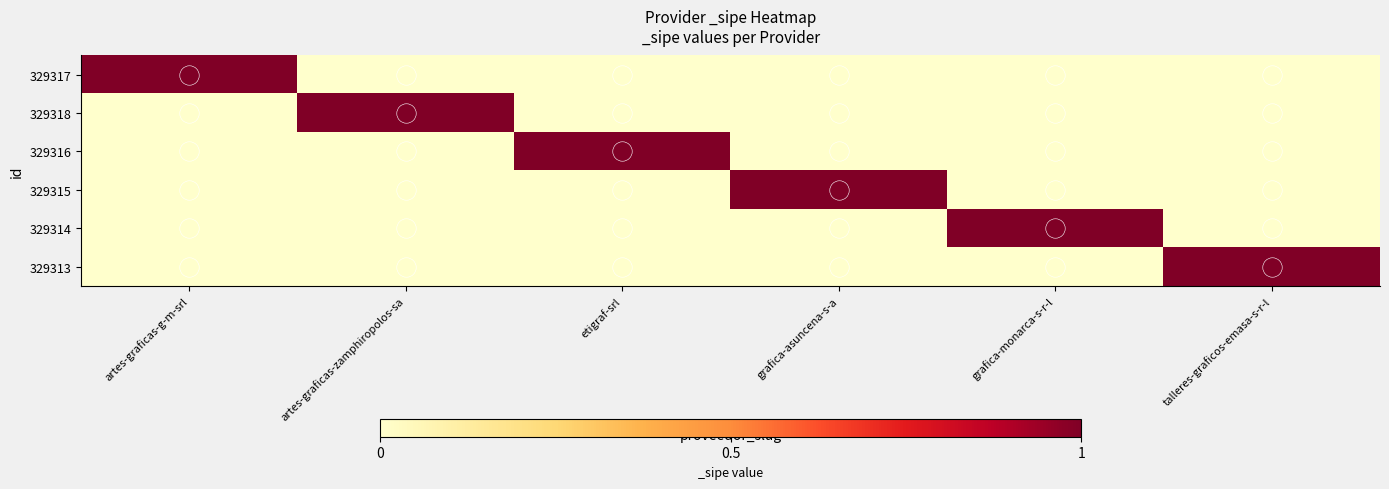

Reading right to left, list all the values displayed in this chart.

329317: talleres-graficos-emasa-s-r-l=0	grafica-monarca-s-r-l=0	grafica-asuncena-s-a=0	etigraf-srl=0	artes-graficas-zamphiropolos-sa=0	artes-graficas-g-m-srl=1
329318: talleres-graficos-emasa-s-r-l=0	grafica-monarca-s-r-l=0	grafica-asuncena-s-a=0	etigraf-srl=0	artes-graficas-zamphiropolos-sa=1	artes-graficas-g-m-srl=0
329316: talleres-graficos-emasa-s-r-l=0	grafica-monarca-s-r-l=0	grafica-asuncena-s-a=0	etigraf-srl=1	artes-graficas-zamphiropolos-sa=0	artes-graficas-g-m-srl=0
329315: talleres-graficos-emasa-s-r-l=0	grafica-monarca-s-r-l=0	grafica-asuncena-s-a=1	etigraf-srl=0	artes-graficas-zamphiropolos-sa=0	artes-graficas-g-m-srl=0
329314: talleres-graficos-emasa-s-r-l=0	grafica-monarca-s-r-l=1	grafica-asuncena-s-a=0	etigraf-srl=0	artes-graficas-zamphiropolos-sa=0	artes-graficas-g-m-srl=0
329313: talleres-graficos-emasa-s-r-l=1	grafica-monarca-s-r-l=0	grafica-asuncena-s-a=0	etigraf-srl=0	artes-graficas-zamphiropolos-sa=0	artes-graficas-g-m-srl=0